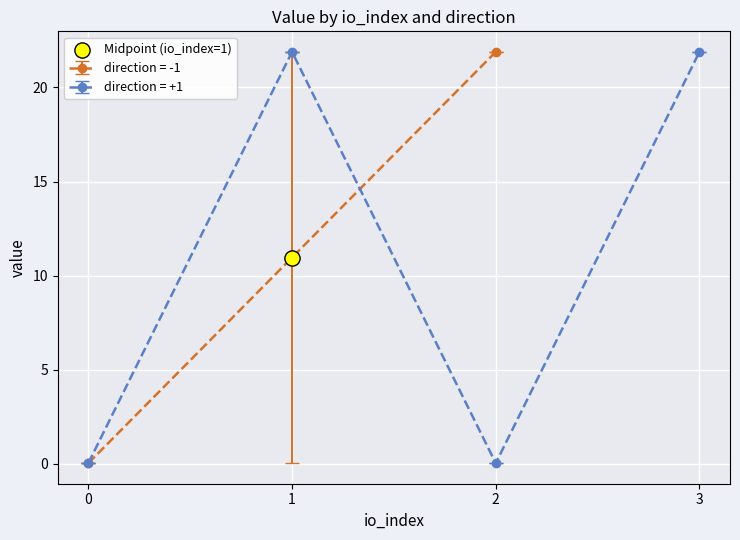

At which category is the sum across all series the highest?

1